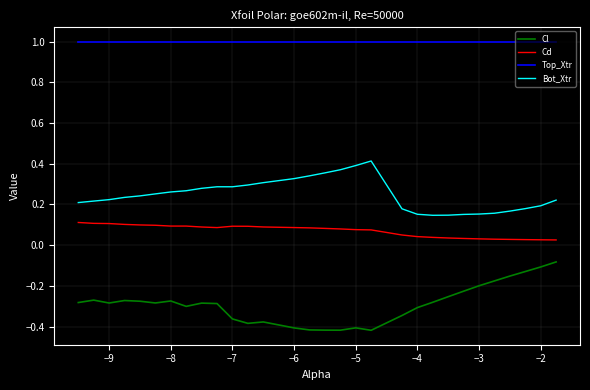

Which series has the largest total across all categories?

Top_Xtr